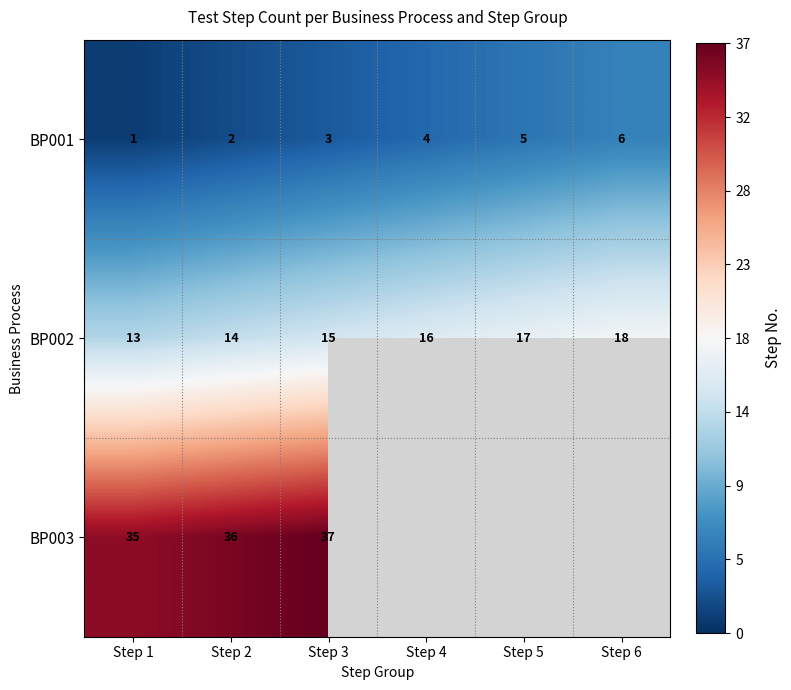

How many distinct data groups are displayed?

3